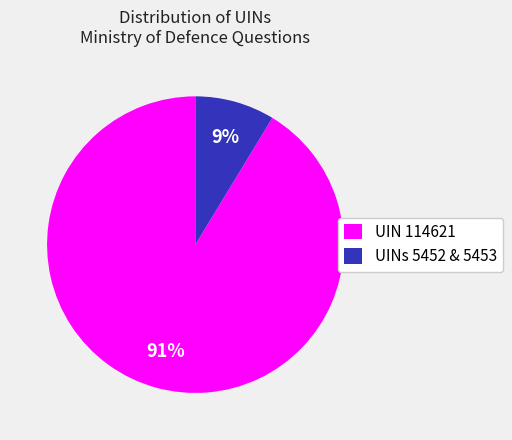

To the nearest percent, what is the average slice percentage?

50%